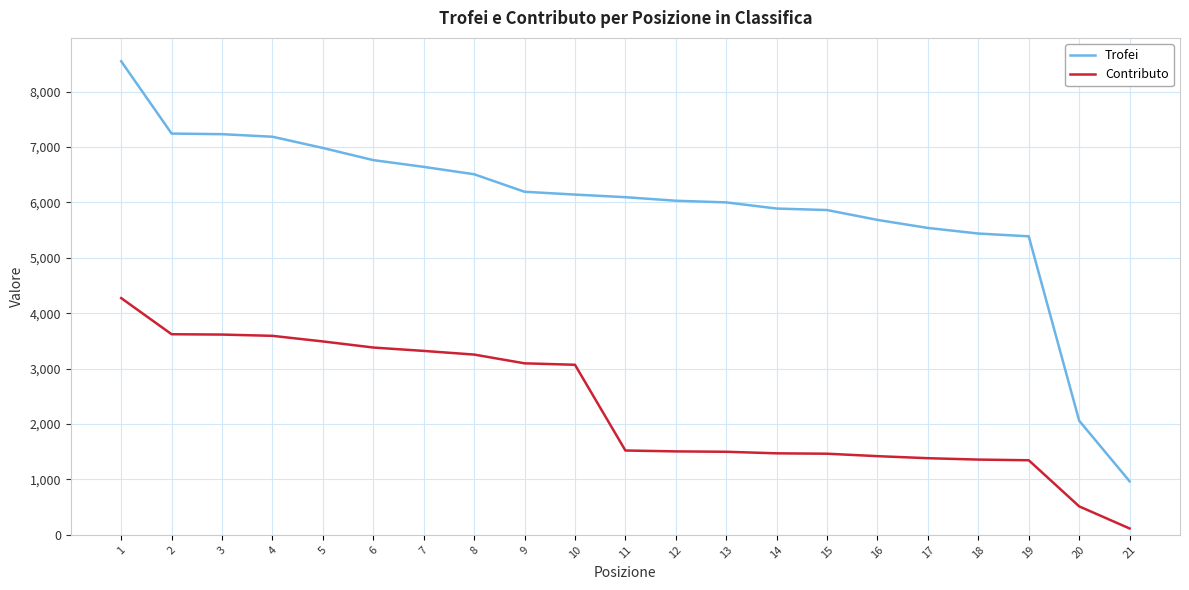

Read the Trofei value at 18.

5438